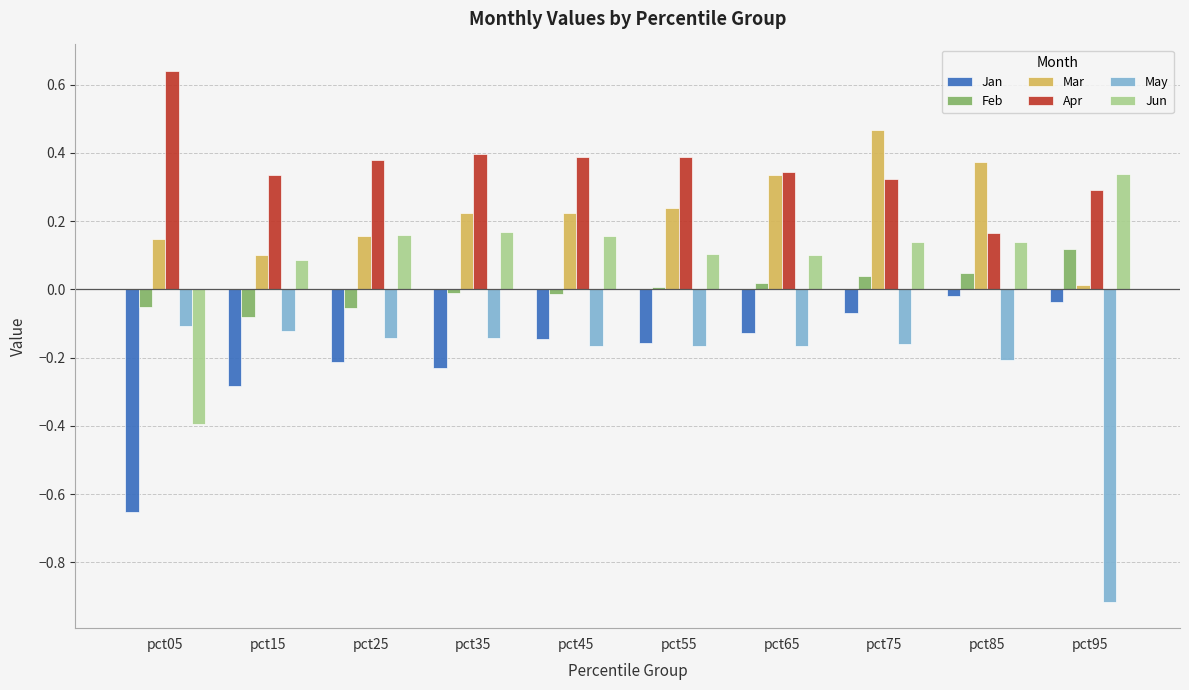

What are all the series names shown in the legend?

Jan, Feb, Mar, Apr, May, Jun